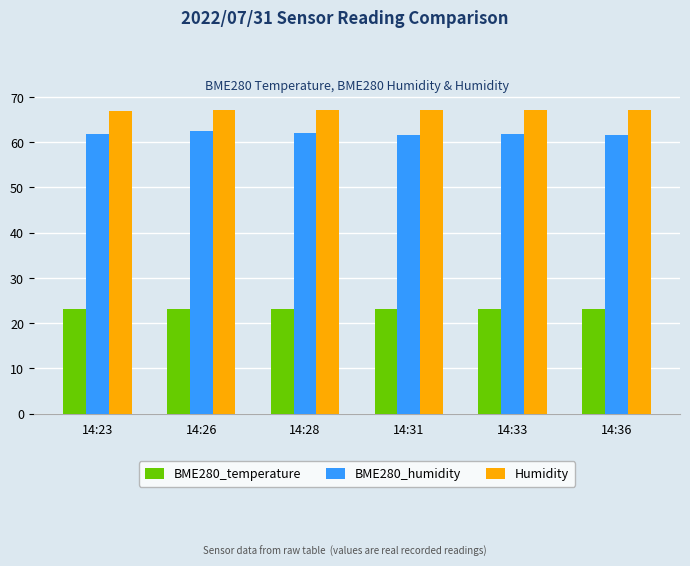

Does the chart contain stacked bars?

No